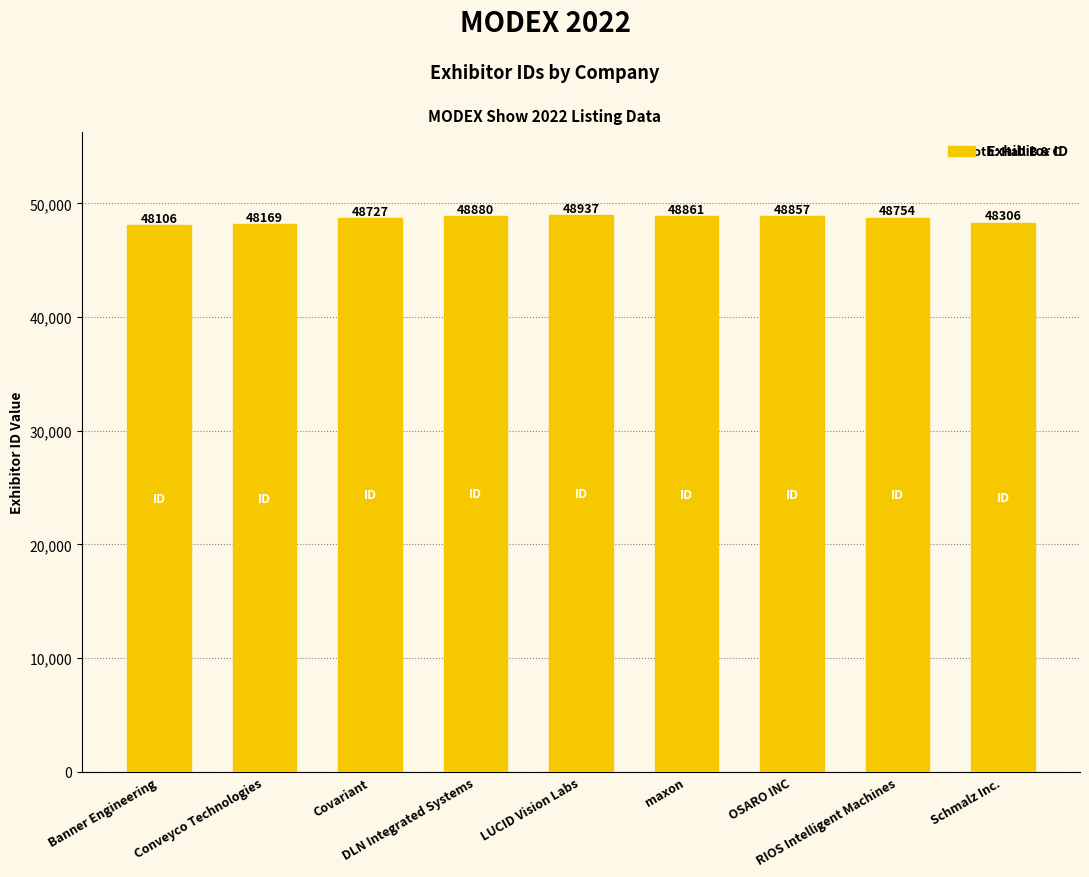

Is it true that the value at Schmalz Inc. is 48306?

True